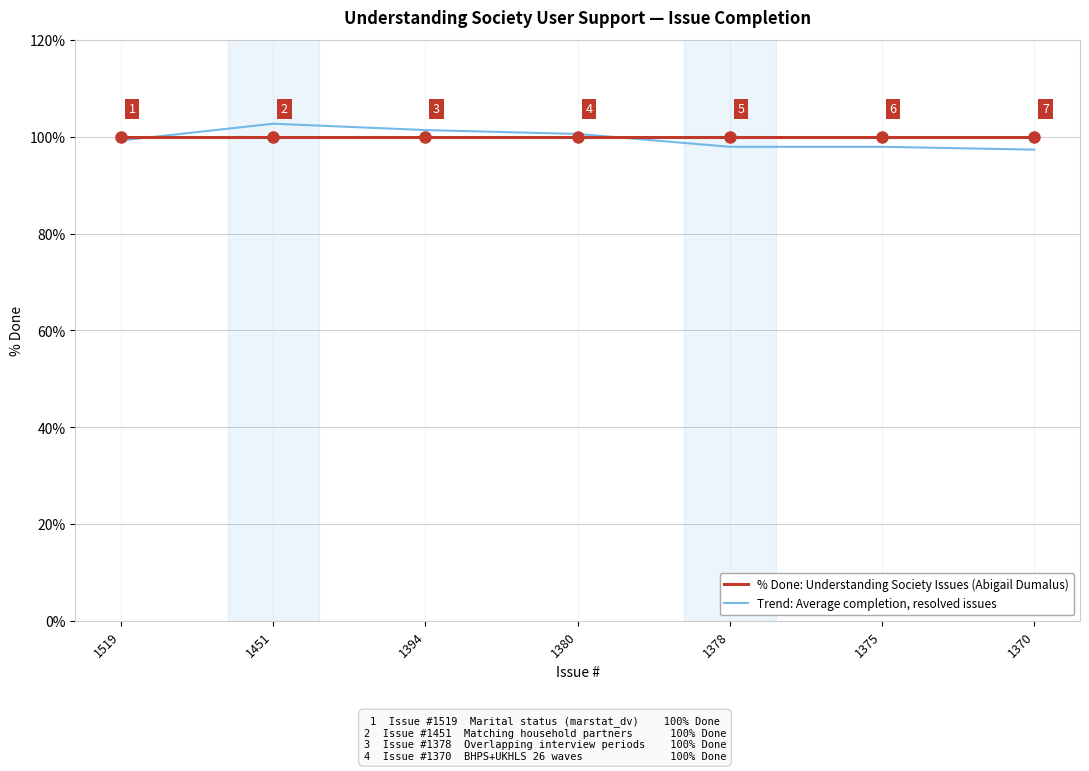

True or false: % Done: Understanding Society Issues (Abigail Dumalus) and Trend: Average completion, resolved issues intersect in this chart.

True